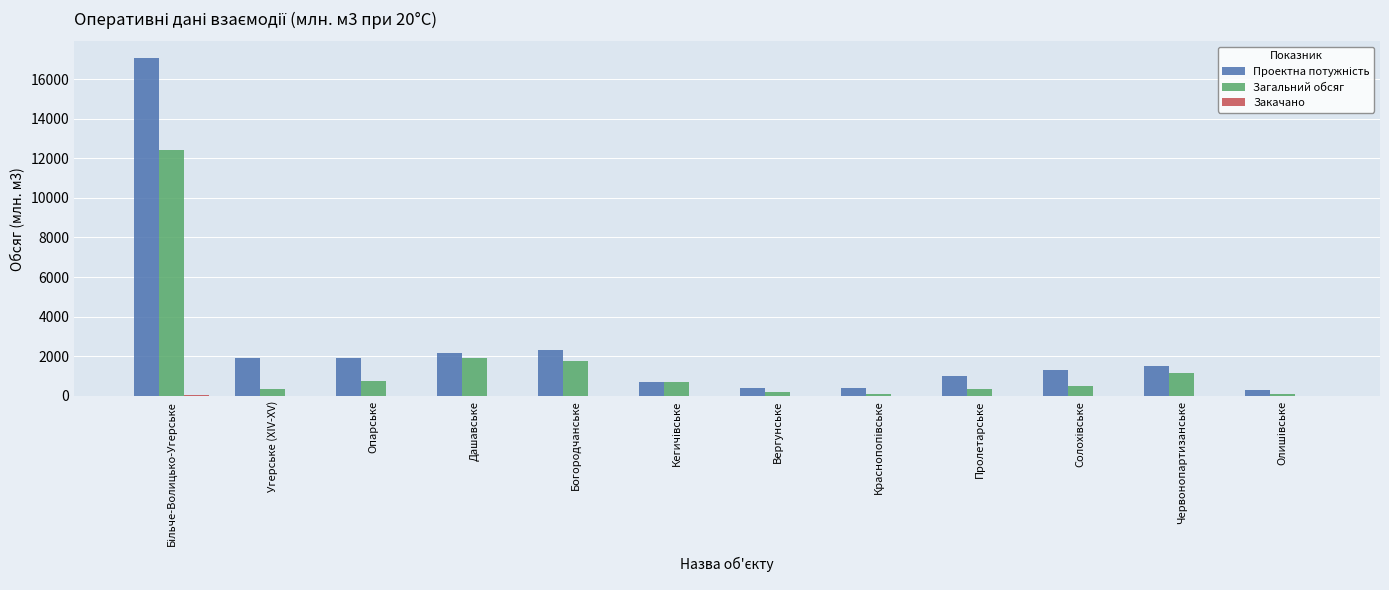

What is the maximum value for Загальний обсяг?

12408.7